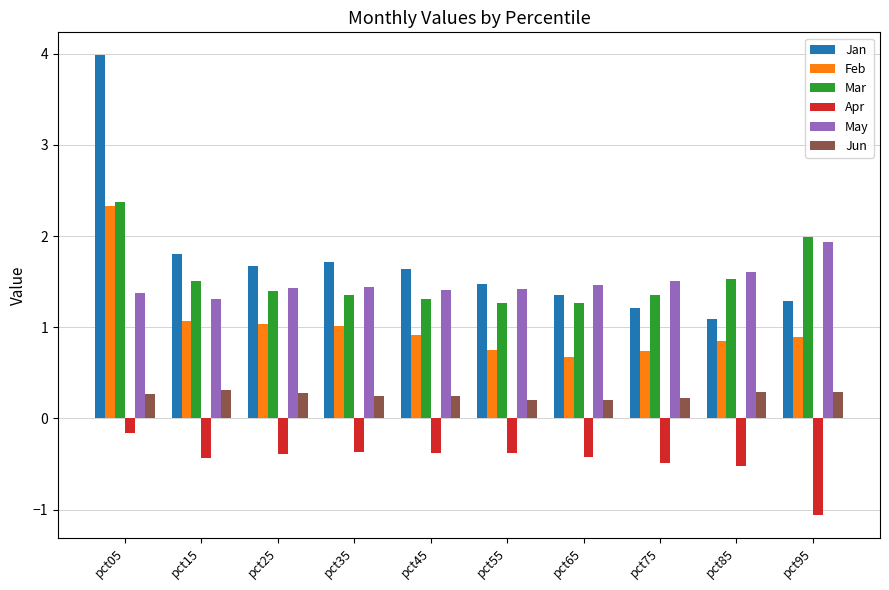

What is the sum of all Jun values?

2.6